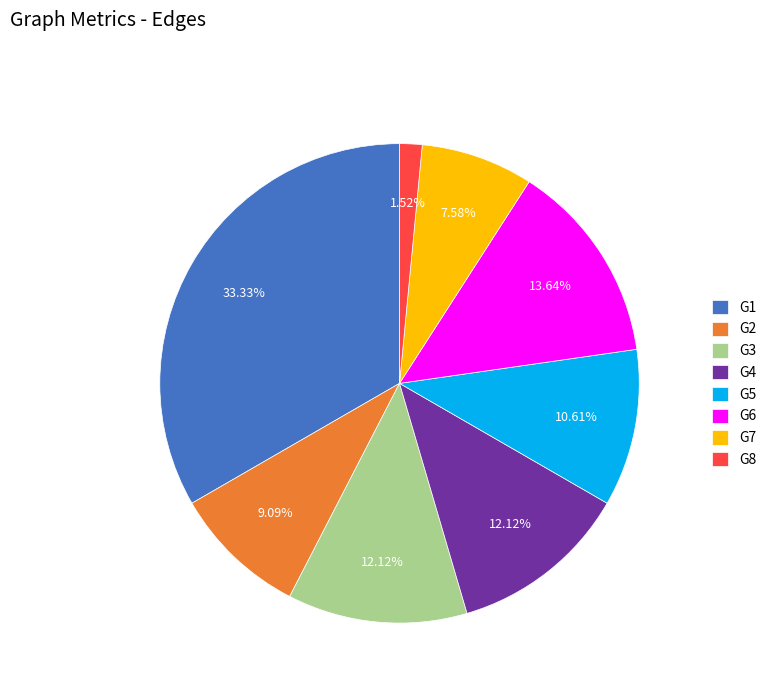

How much of the chart is everything except G2?

90.9%